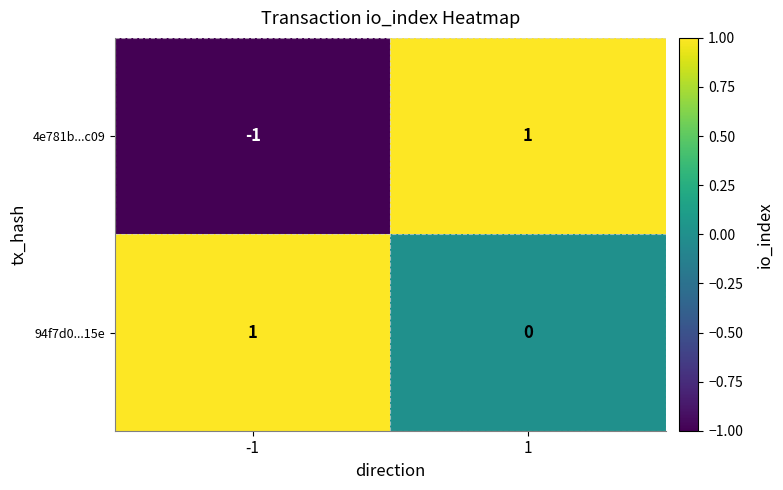

Which series has the largest total across all categories?

94f7d0...15e